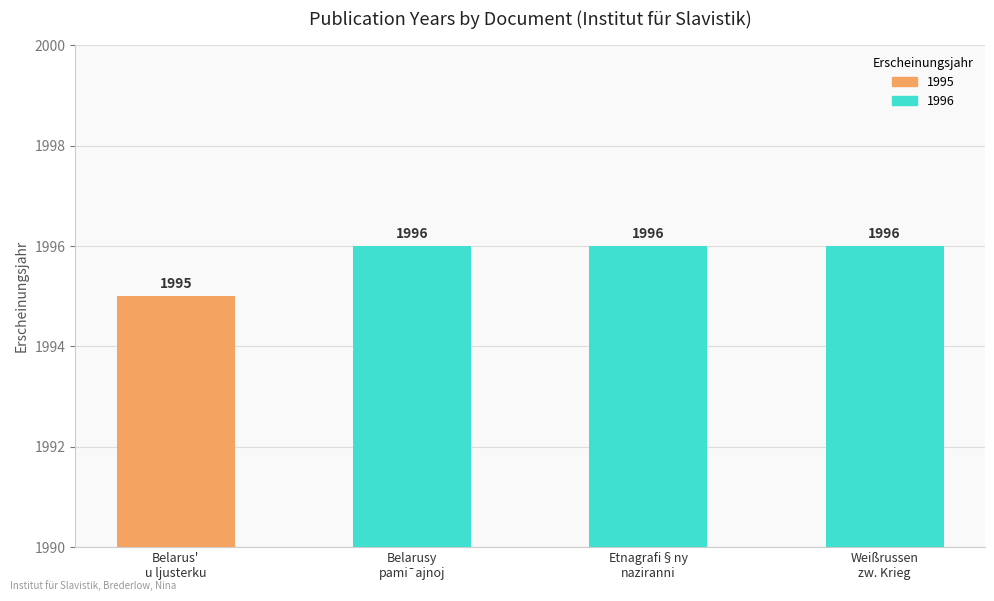

What is the label of the 3rd bar from the left?

Etnagrafi§ny
naziranni